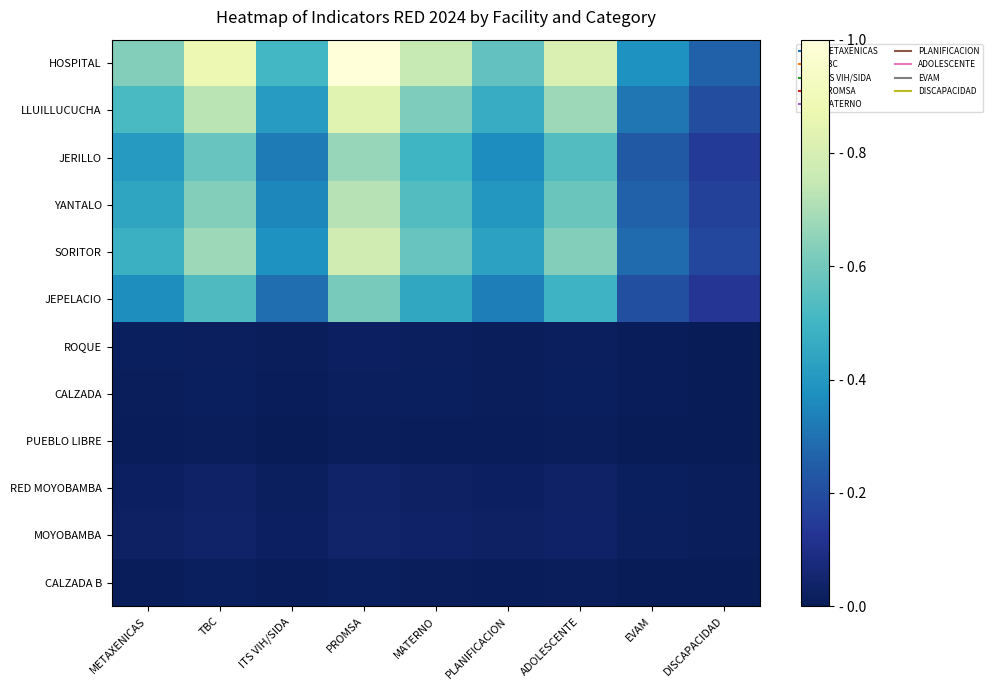

Which has a higher value, ADOLESCENTE or TBC?

TBC